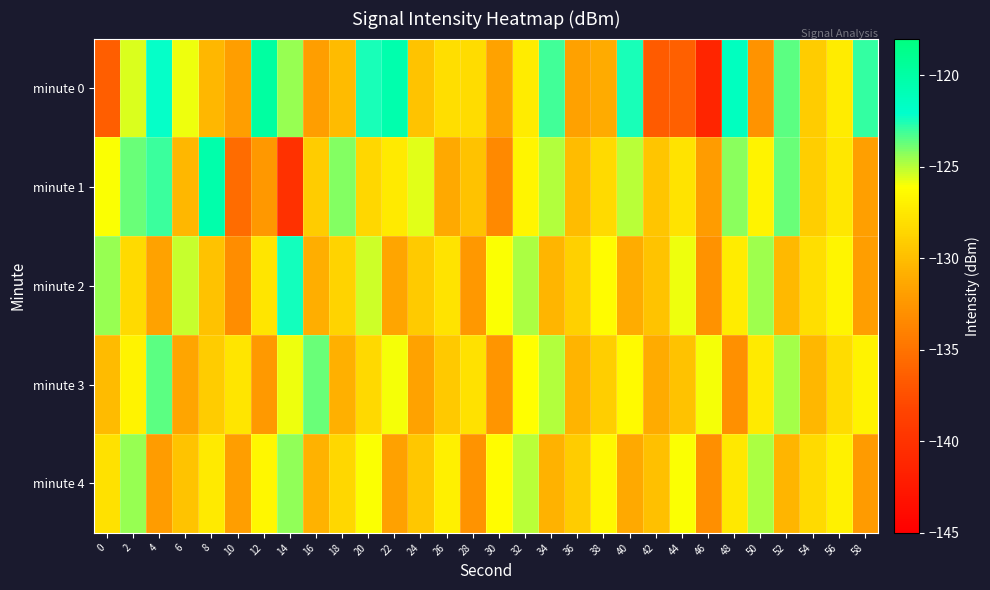

Reading right to left, list all the values displayed in this chart.

minute 0: 58=-122.9	56=-127.2	54=-129.2	52=-123.5	50=-132.7	48=-121.4	46=-141.3	44=-136.3	42=-136.6	40=-122.5	38=-131.1	36=-131.7	34=-123.1	32=-127.2	30=-131.6	28=-128.1	26=-128.1	24=-129.6	22=-120.5	20=-122.5	18=-130.1	16=-132.0	14=-124.5	12=-119.9	10=-132.0	8=-130.4	6=-125.8	4=-122.2	2=-125.6	0=-136.4
minute 1: 58=-131.9	56=-127.5	54=-129.0	52=-123.7	50=-126.8	48=-124.3	46=-132.1	44=-127.8	42=-129.5	40=-125.0	38=-128.3	36=-130.1	34=-124.9	32=-126.7	30=-133.4	28=-129.8	26=-131.2	24=-125.6	22=-127.3	20=-128.5	18=-124.2	16=-129.1	14=-140.1	12=-132.4	10=-135.4	8=-120.4	6=-130.4	4=-123.0	2=-123.7	0=-126.0
minute 2: 58=-132.0	56=-126.7	54=-128.1	52=-130.3	50=-124.6	48=-127.2	46=-132.8	44=-125.9	42=-129.7	40=-131.0	38=-126.3	36=-128.9	34=-130.5	32=-124.8	30=-126.1	28=-132.4	26=-127.8	24=-129.2	22=-131.5	20=-125.3	18=-128.7	16=-130.9	14=-122.4	12=-127.6	10=-133.1	8=-129.8	6=-125.2	4=-131.7	2=-128.3	0=-124.5
minute 3: 58=-126.8	56=-128.2	54=-130.4	52=-124.7	50=-127.3	48=-132.9	46=-126.0	44=-129.8	42=-131.1	40=-126.4	38=-129.0	36=-130.6	34=-124.9	32=-126.2	30=-132.6	28=-127.9	26=-129.3	24=-131.7	22=-126.0	20=-128.4	18=-130.8	16=-123.7	14=-125.9	12=-132.3	10=-127.6	8=-129.1	6=-131.4	4=-123.5	2=-126.8	0=-130.2
minute 4: 58=-132.2	56=-126.9	54=-128.3	52=-130.5	50=-124.8	48=-127.4	46=-133.0	44=-126.1	42=-129.9	40=-131.2	38=-126.5	36=-129.1	34=-130.7	32=-125.0	30=-126.3	28=-132.7	26=-127.0	24=-129.4	22=-131.8	20=-126.1	18=-128.5	16=-130.7	14=-124.4	12=-126.6	10=-132.0	8=-127.3	6=-129.7	4=-132.1	2=-124.5	0=-127.9